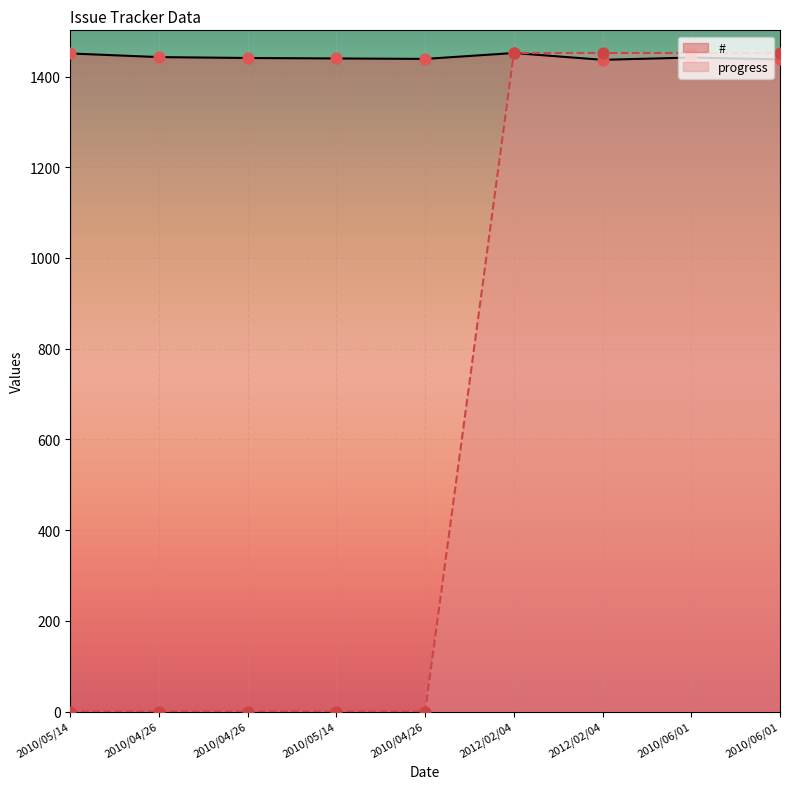

Is the value of # at 2010/04/26 greater than the value of progress at 2010/04/26?

Yes